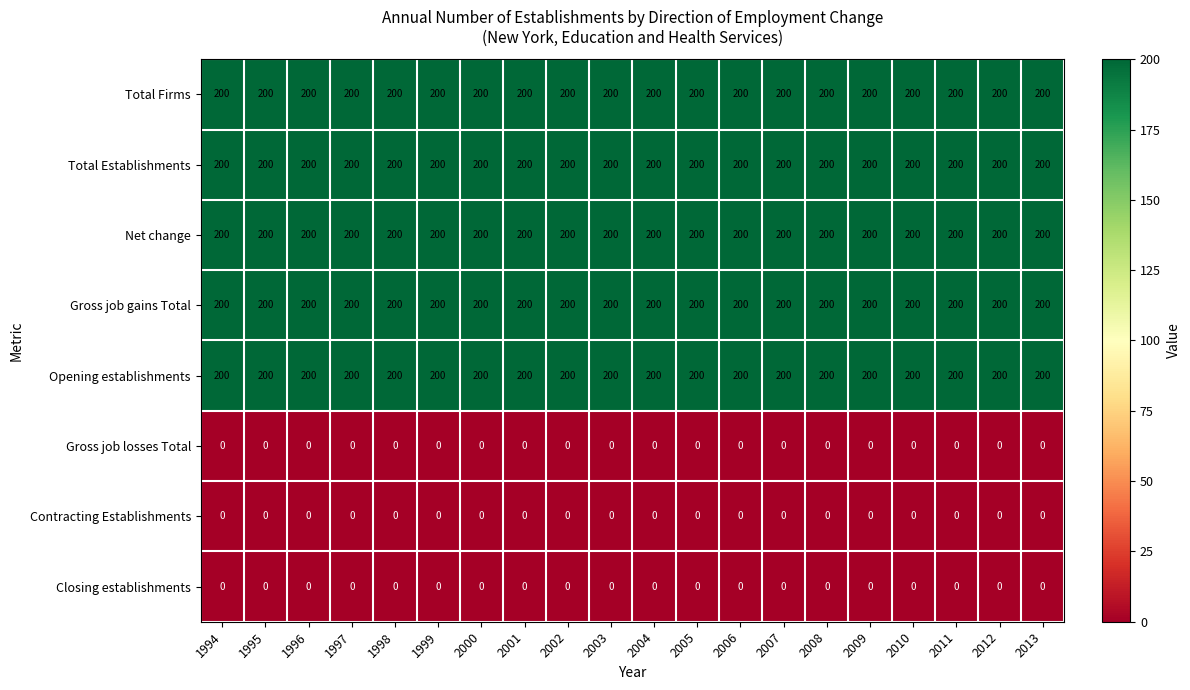

At how many categories does at least one series exceed 148?

20